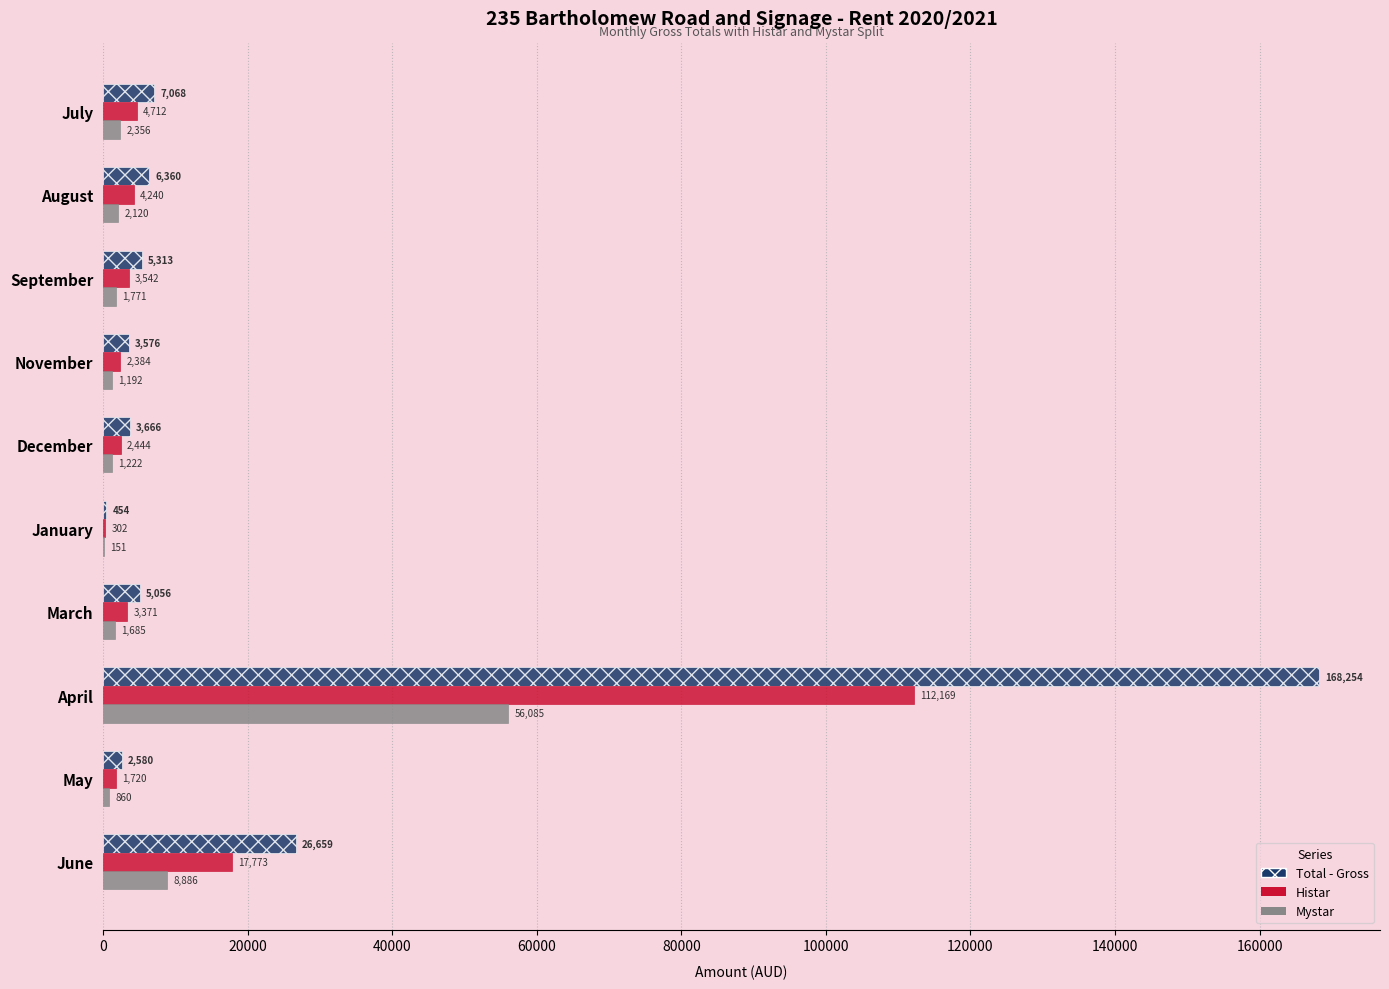

Which series has the largest total across all categories?

Total - Gross